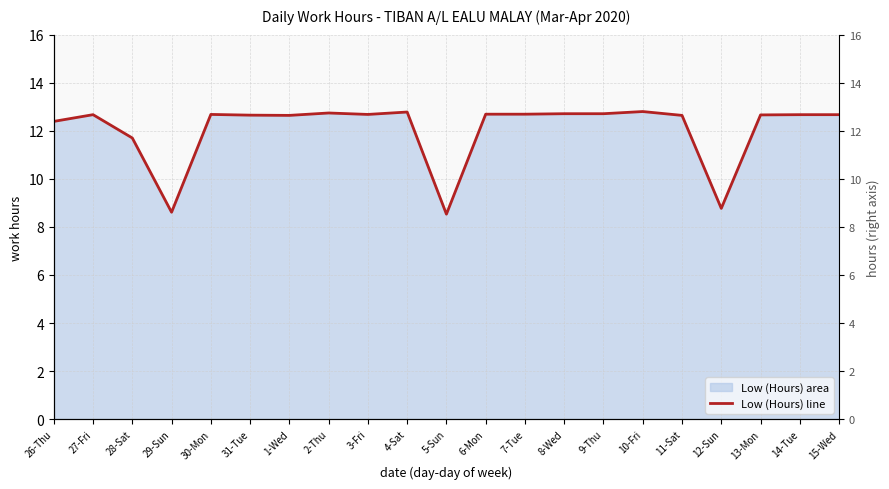

Count the number of values greater than 12.

17